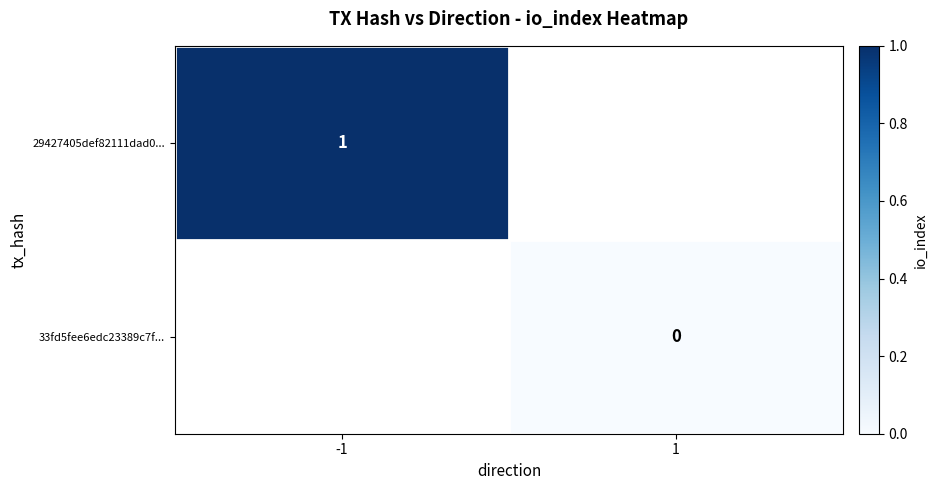

Which has a higher value, 1 or -1?

-1